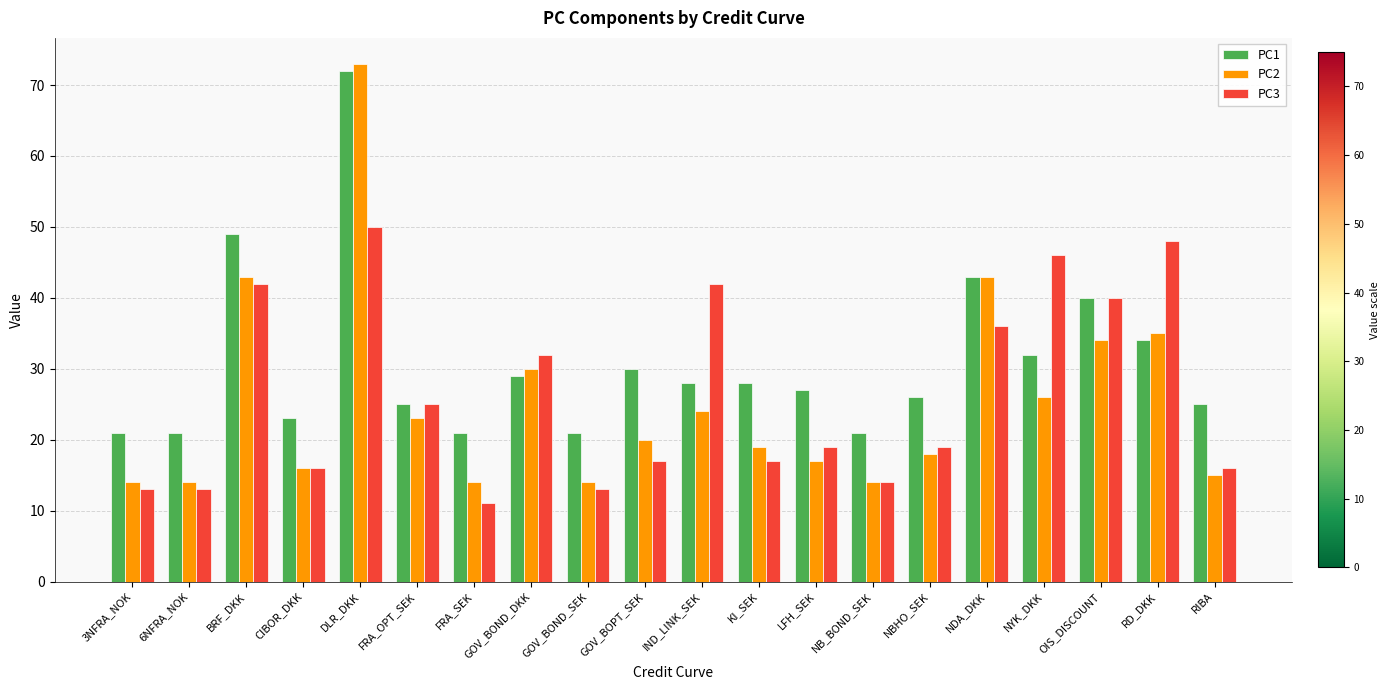

How many groups of bars are there?

20